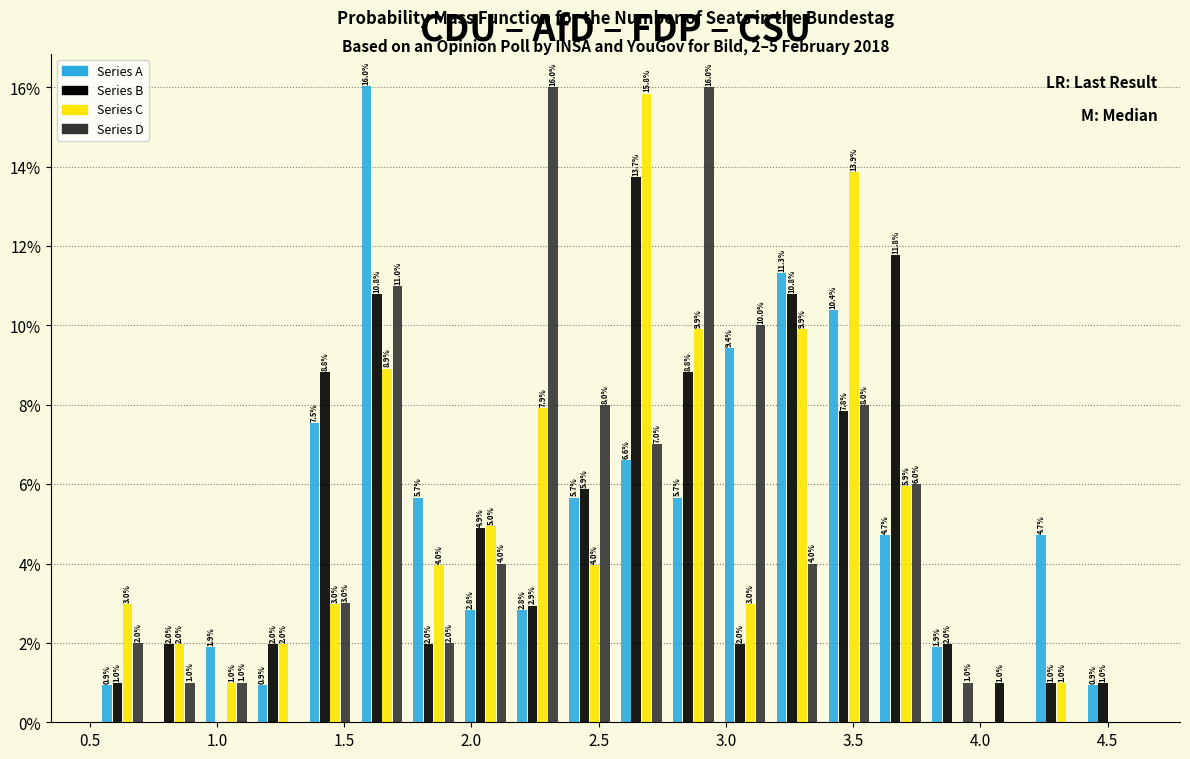

In the Series C series, which range on the x-axis has the tallest bar?

2.55 to 2.75